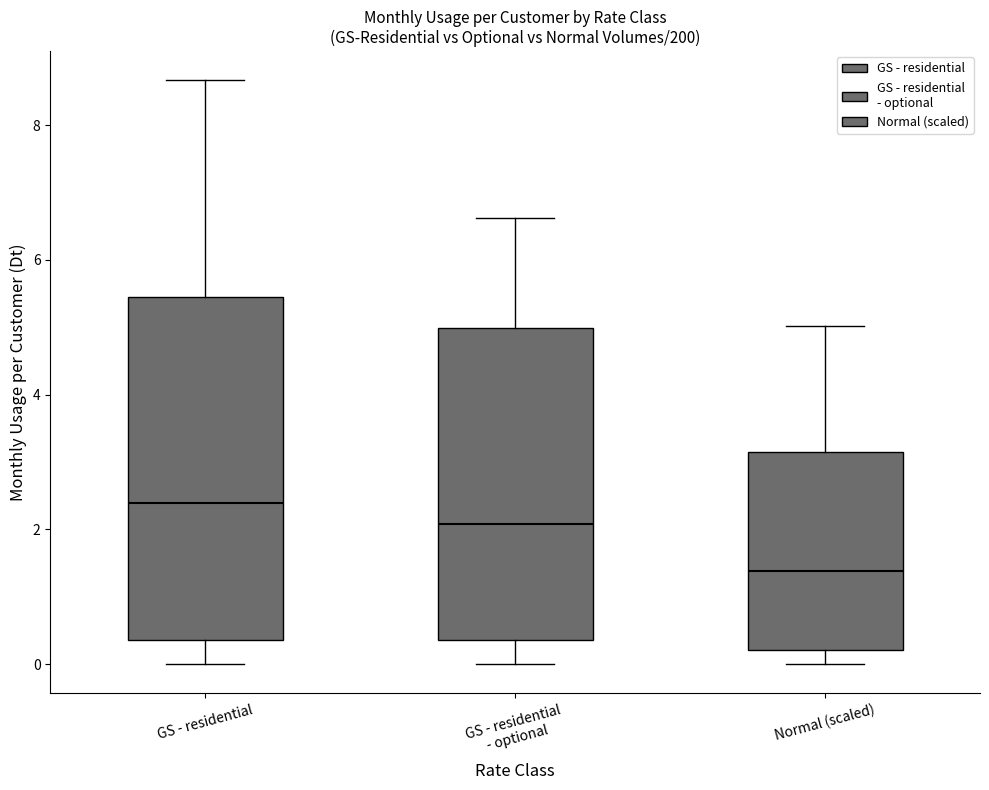

Which box's median line is the lowest?

Normal (scaled)